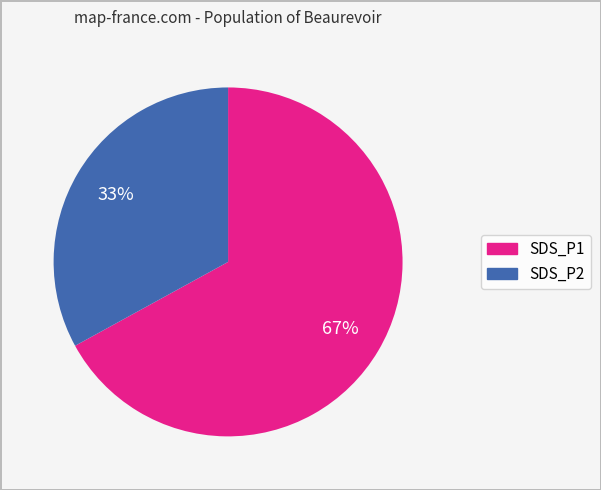

What is the ratio of the value at SDS_P1 to the value at SDS_P2?

2.0